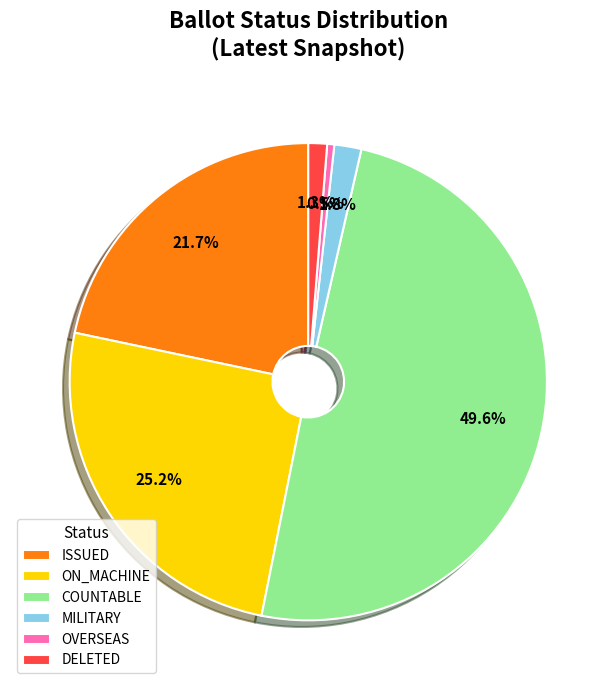

How many segments does this pie chart have?

6